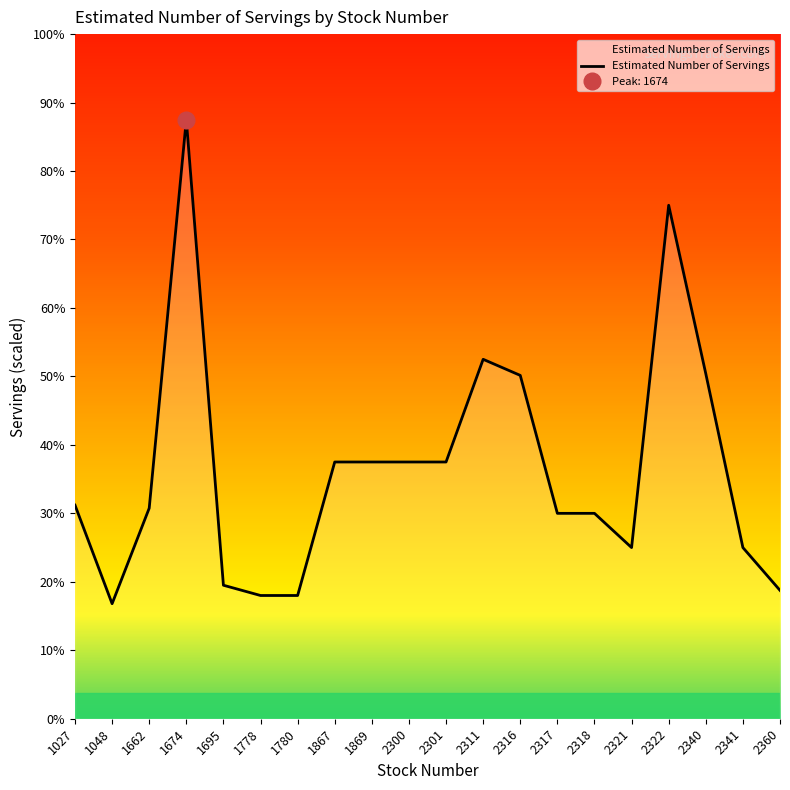

True or false: the data has more than 1 interior local peaks.

True